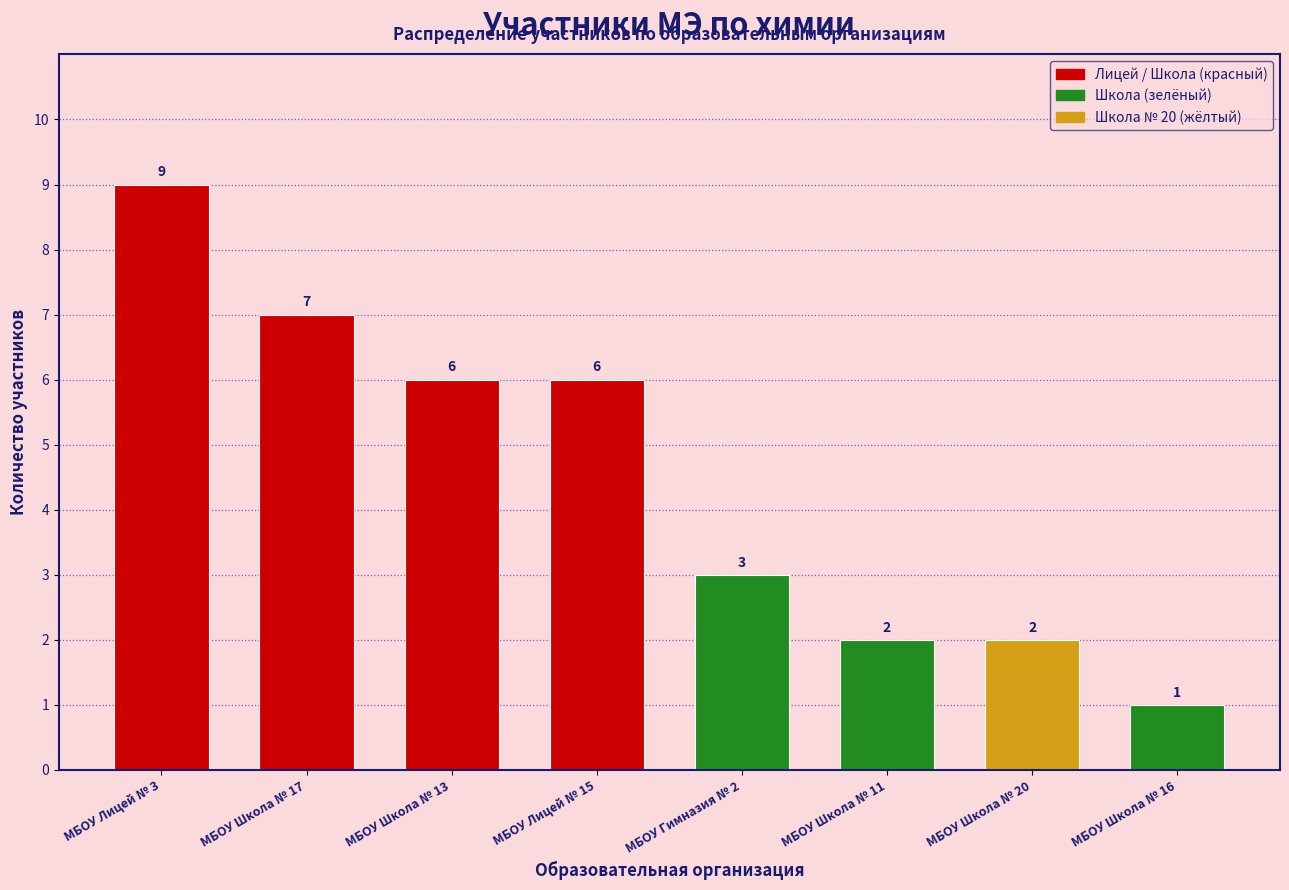

Reading left to right, list all the values displayed in this chart.

9	7	6	6	3	2	2	1